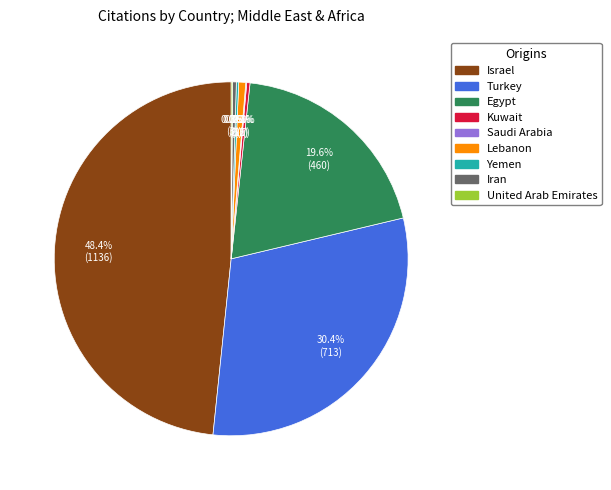

Is the sum of Kuwait and Turkey greater than half?

No